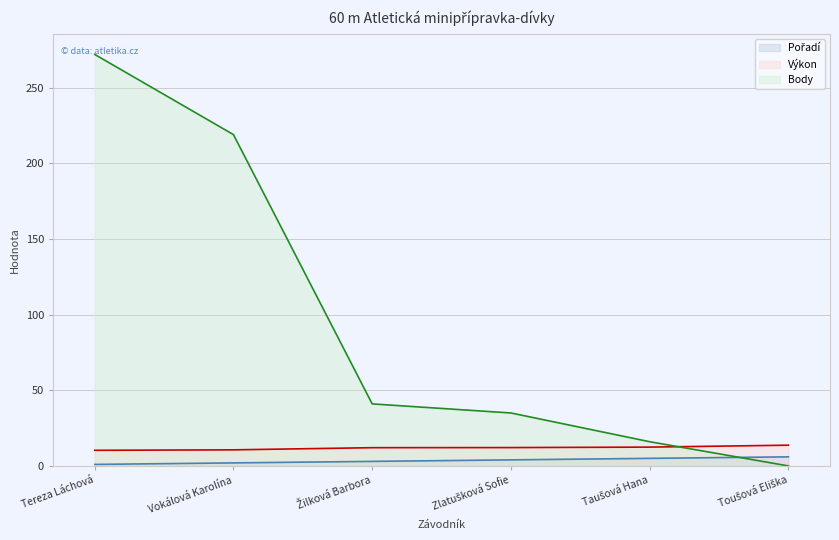

Does the chart display data point markers on the line(s)?

No